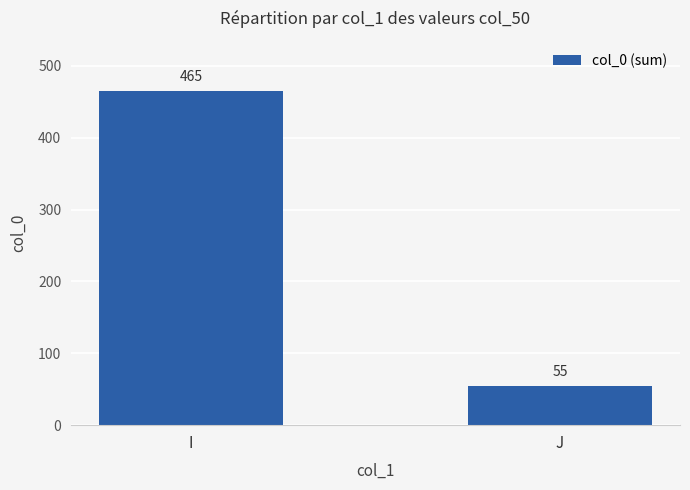

What is the sum of the values at J and I?

520